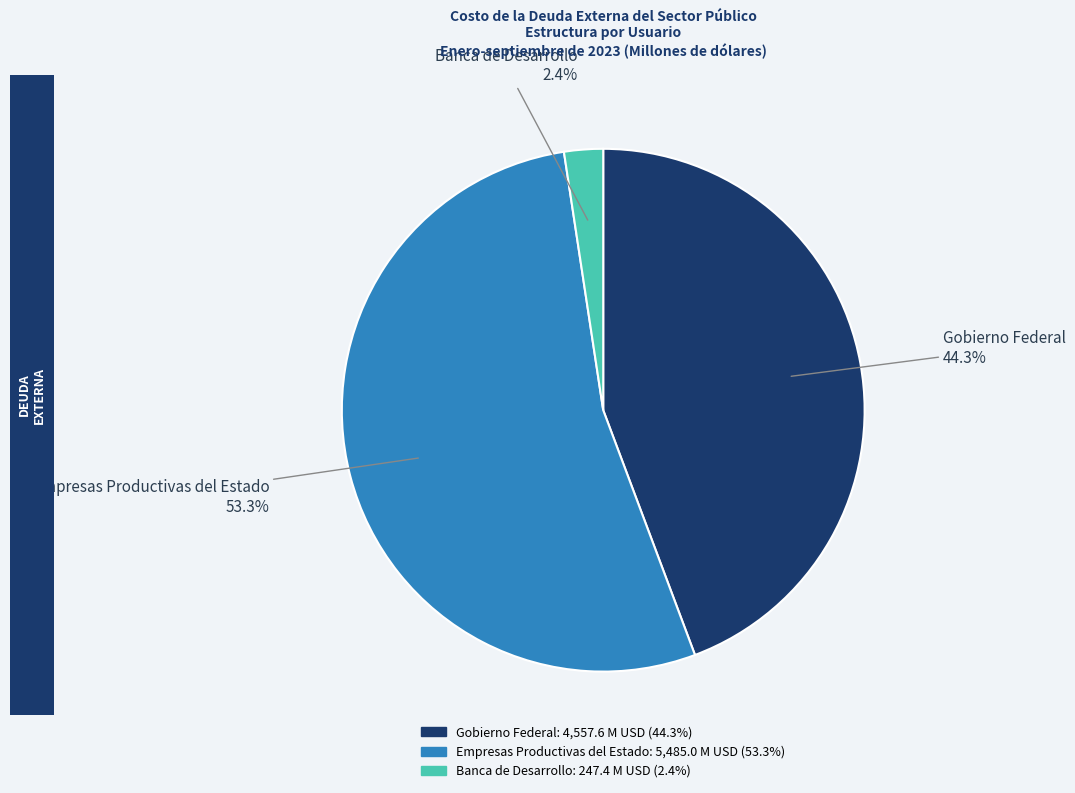

Is there any slice that represents more than half of the pie?

Yes